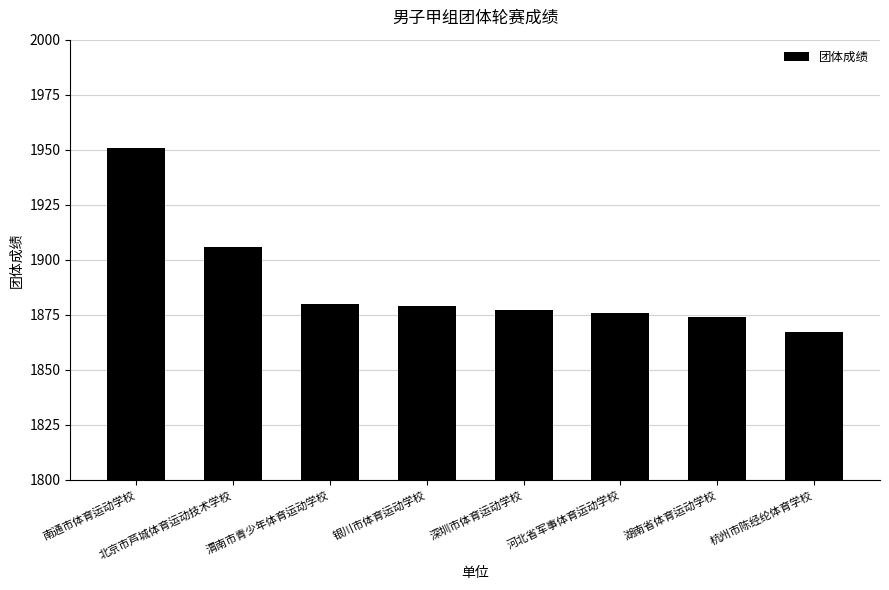

How many distinct data groups are displayed?

1